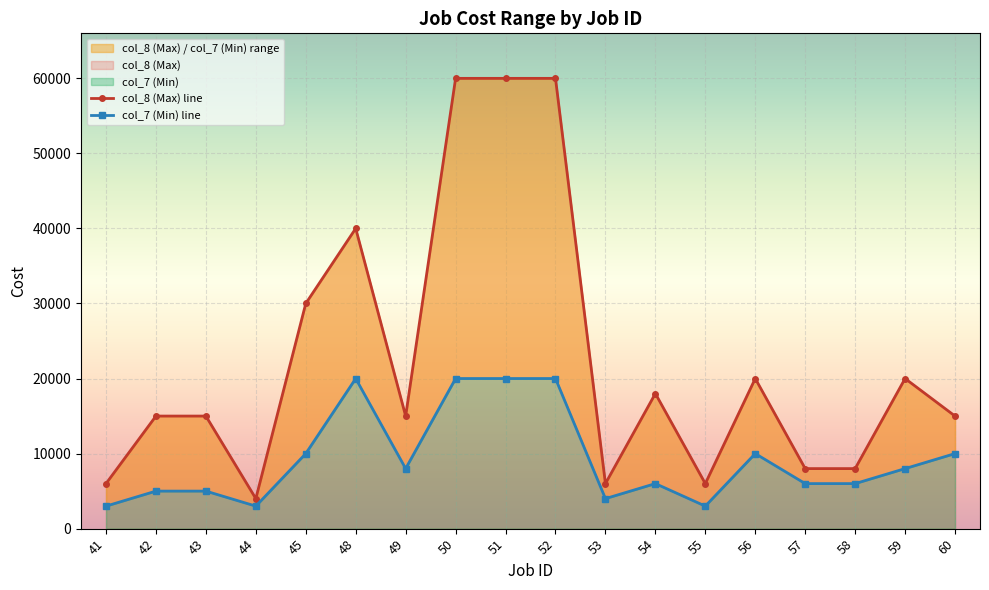

How many values in the col_8 (Max) line series exceed 15000?

8